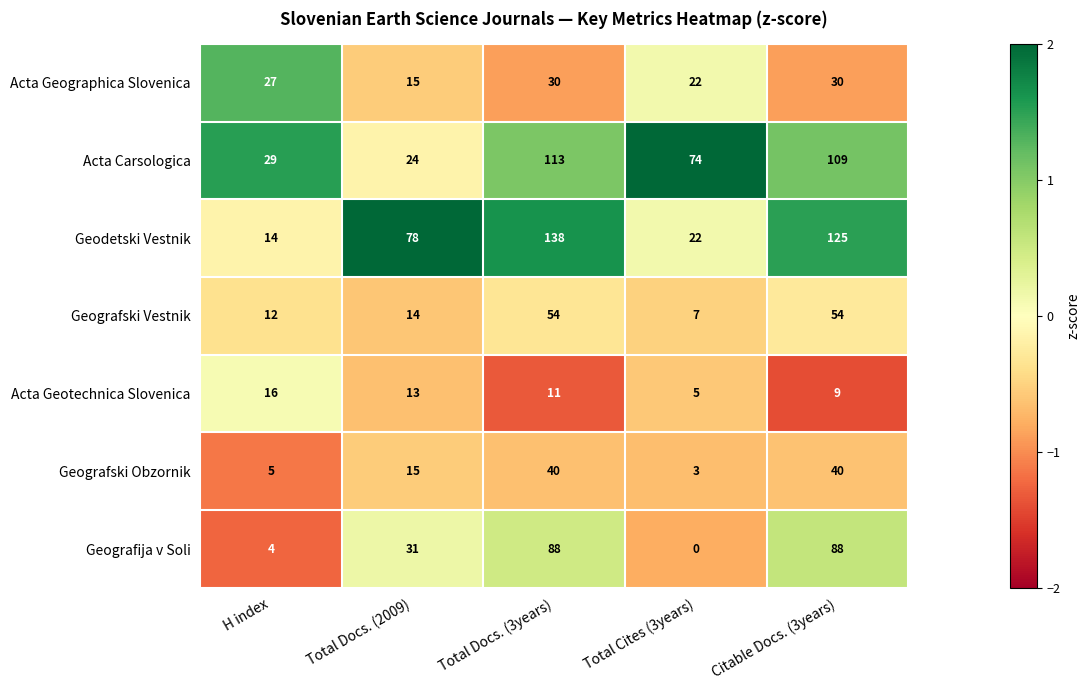

How many values in the Acta Carsologica series are below 74?

2